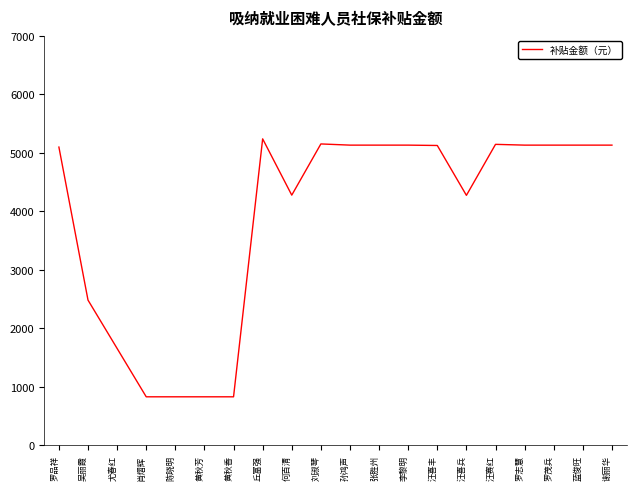

Count the number of categories in the chart.

20